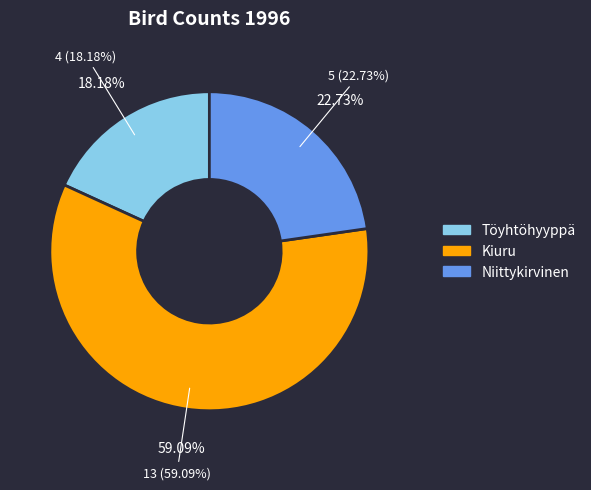

What is the total percentage of Niittykirvinen and Kiuru?

81.8%